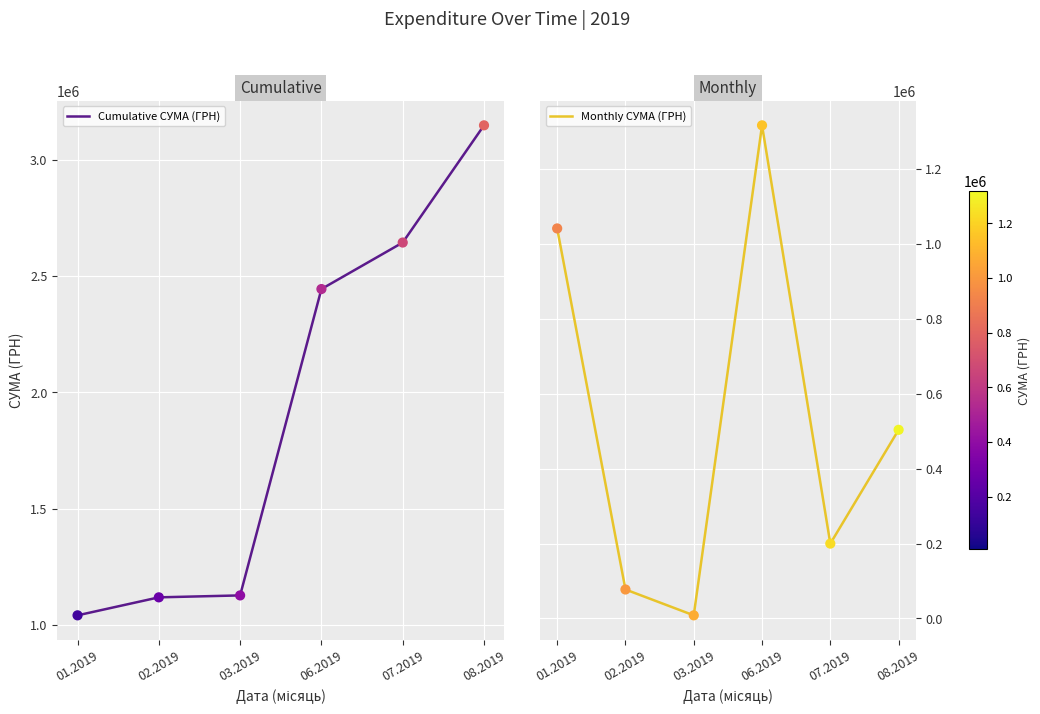

At which category is the sum across all series the highest?

06.2019